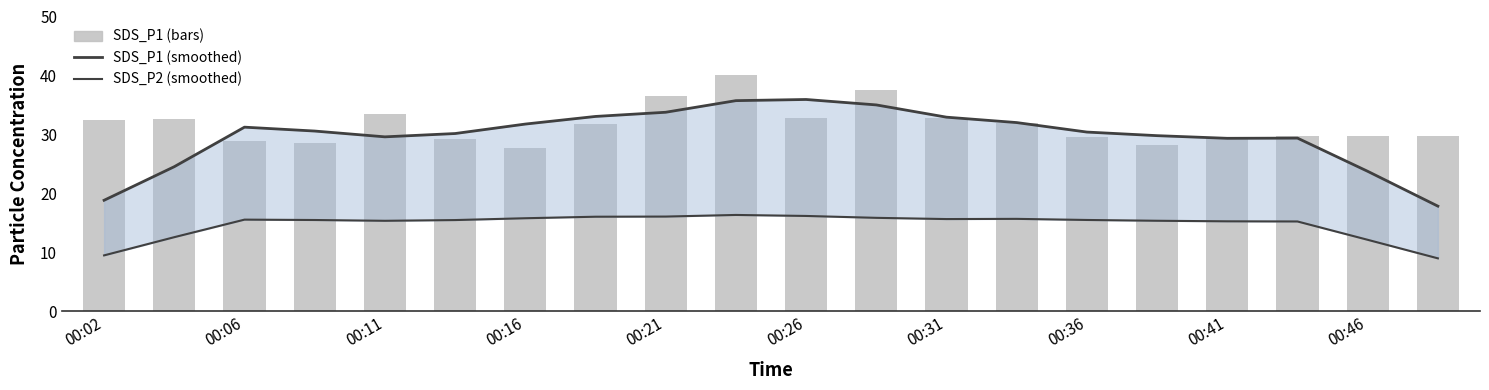

What is the approximate value of SDS_P2 (smoothed) at 00:36?

16.0